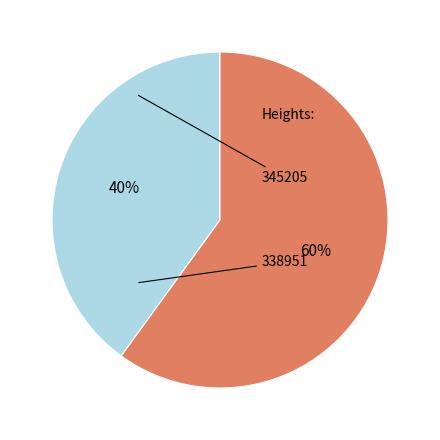

How many slices are in this pie chart?

2